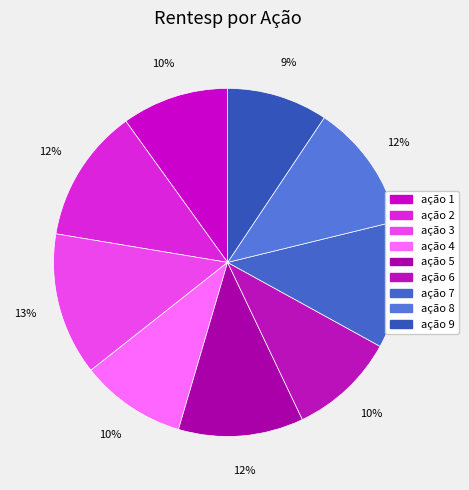

Is there any slice that represents more than half of the pie?

No